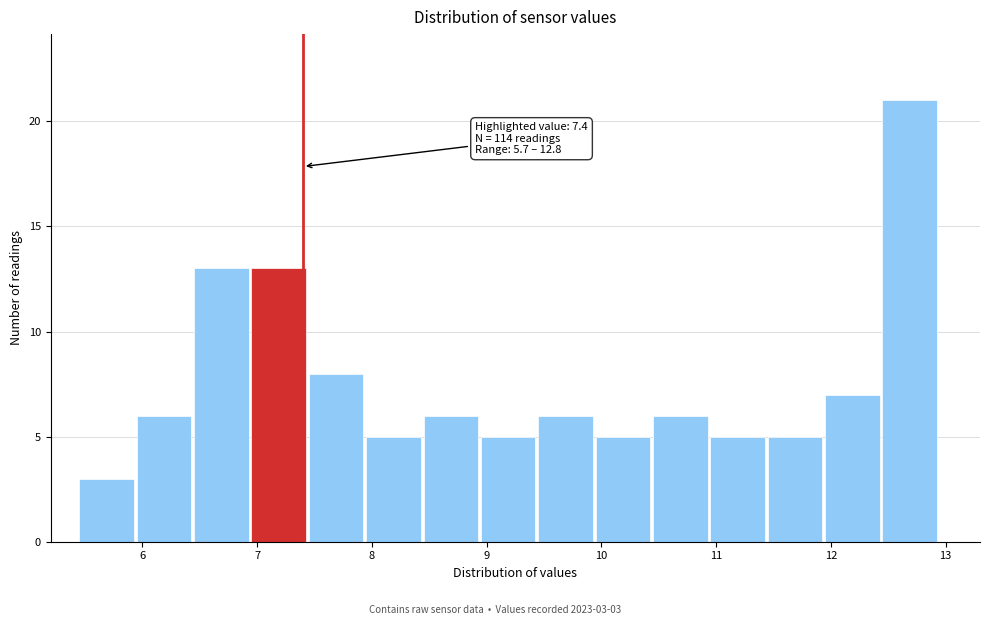

Over which range of the x-axis is the bar tallest?

12.45 to 12.95